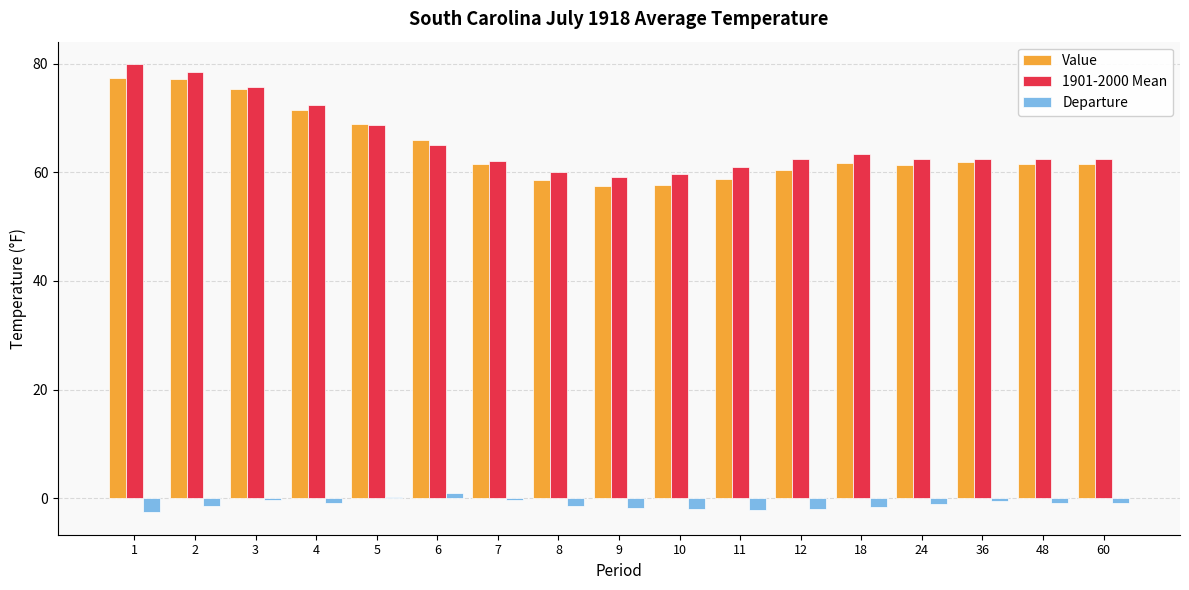

Which series has the largest range (max minus min)?

1901-2000 Mean